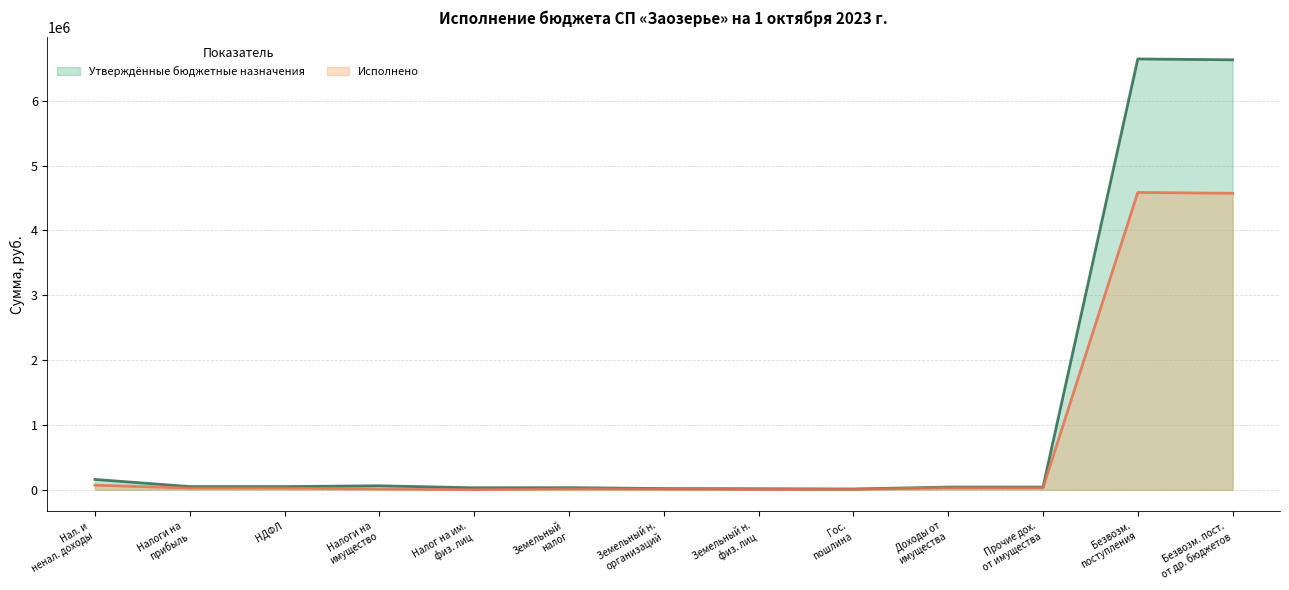

How many data points in Утверждённые бюджетные назначения are less than 40000?

5